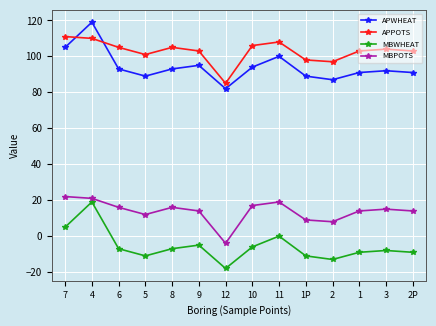

What is the spread (max minus min) of values at 1?

112